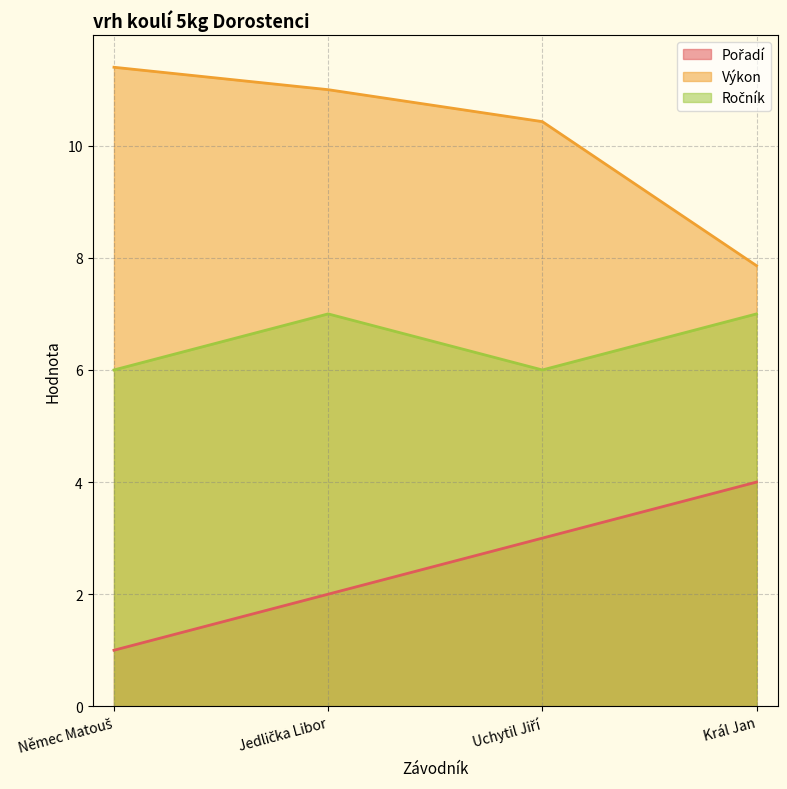

Which label corresponds to the smallest value in the chart?

Němec Matouš